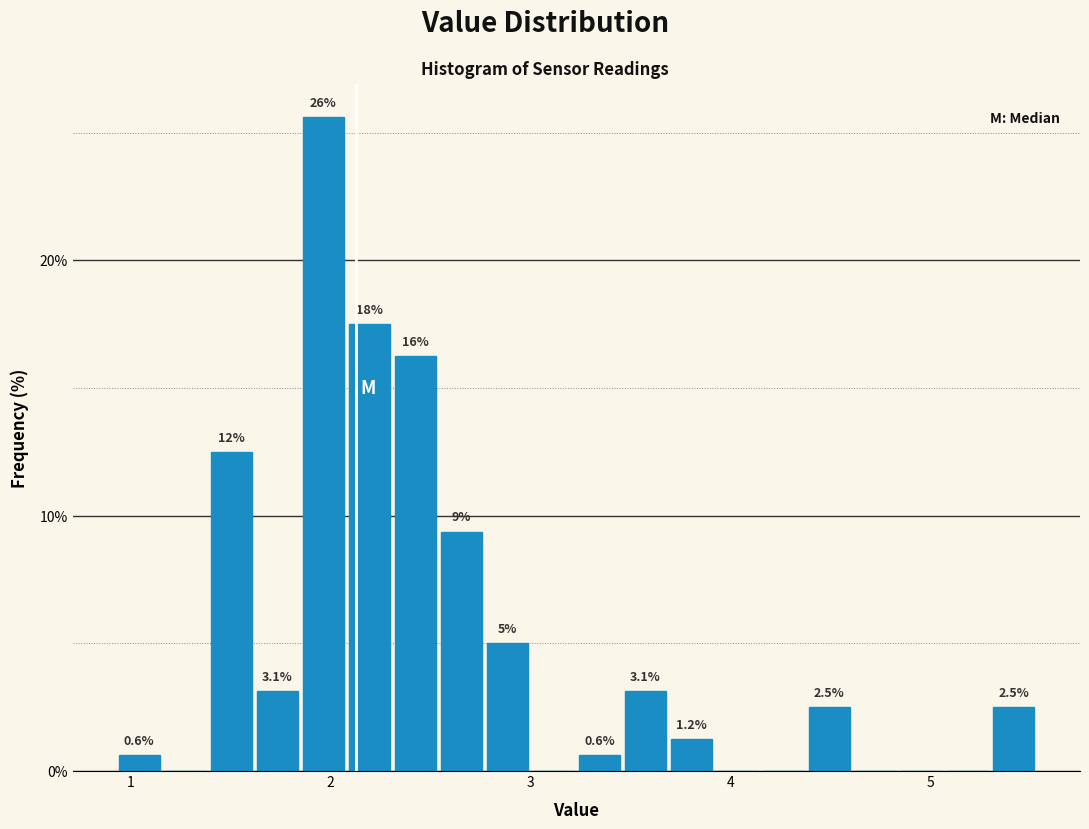

Read against the x-axis, roughly where is the centre of the tallest bar?

2.0